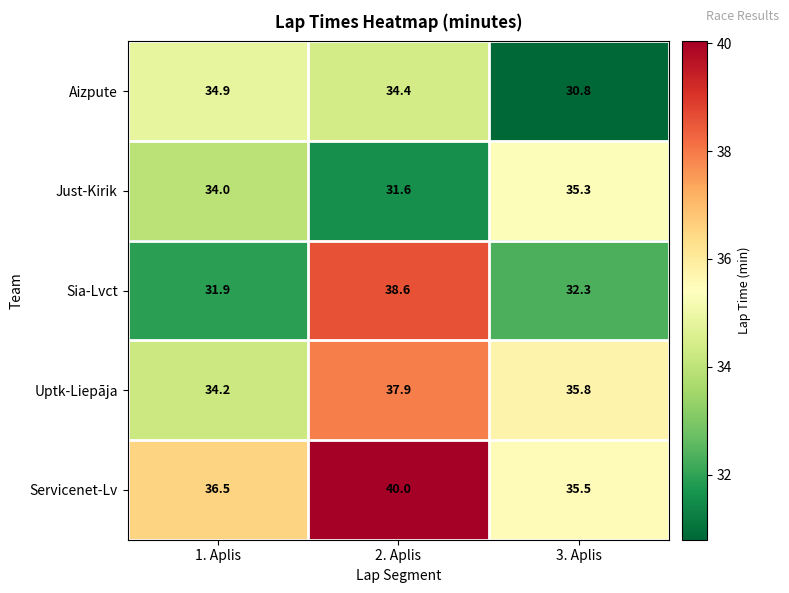

Reading left to right, list all the values displayed in this chart.

Aizpute: 34.9	34.4	30.8
Just-Kirik: 34.0	31.6	35.3
Sia-Lvct: 31.9	38.6	32.3
Uptk-Liepāja: 34.2	37.9	35.8
Servicenet-Lv: 36.5	40.0	35.5